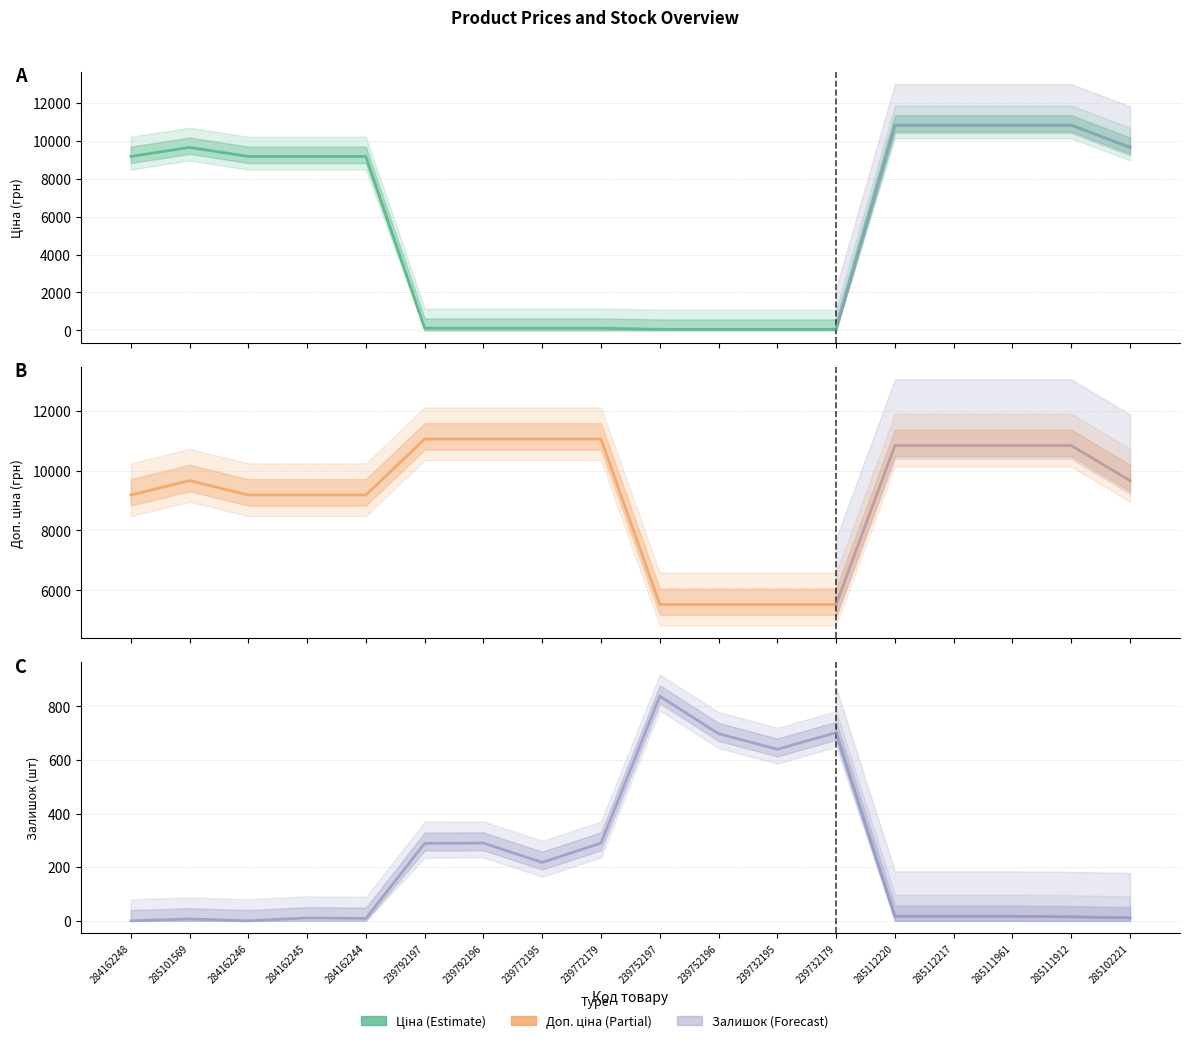

True or false: Ціна and Доп. ціна cross at least once.

False